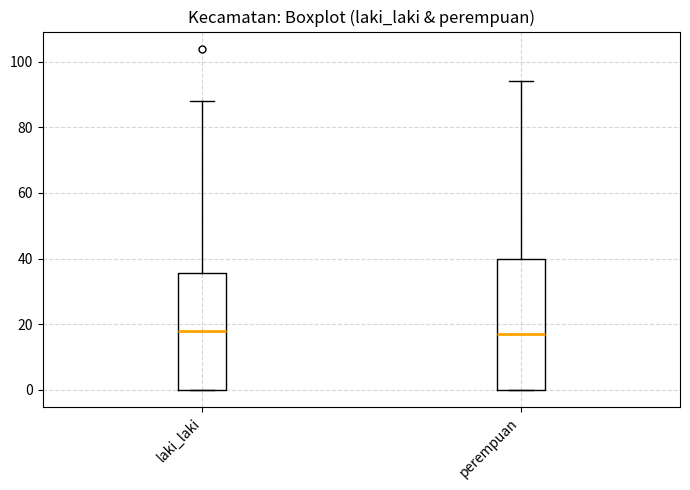

Reading left to right, read every box against the y-axis: the position of its median line, the range the box covers, and the ends of its whiskers. The values are not printed on the chart, so give them approximately, as read against the axis.

laki_laki: median 18, box 0 to 36, whiskers 0 to 88
perempuan: median 18, box 0 to 40, whiskers 0 to 94